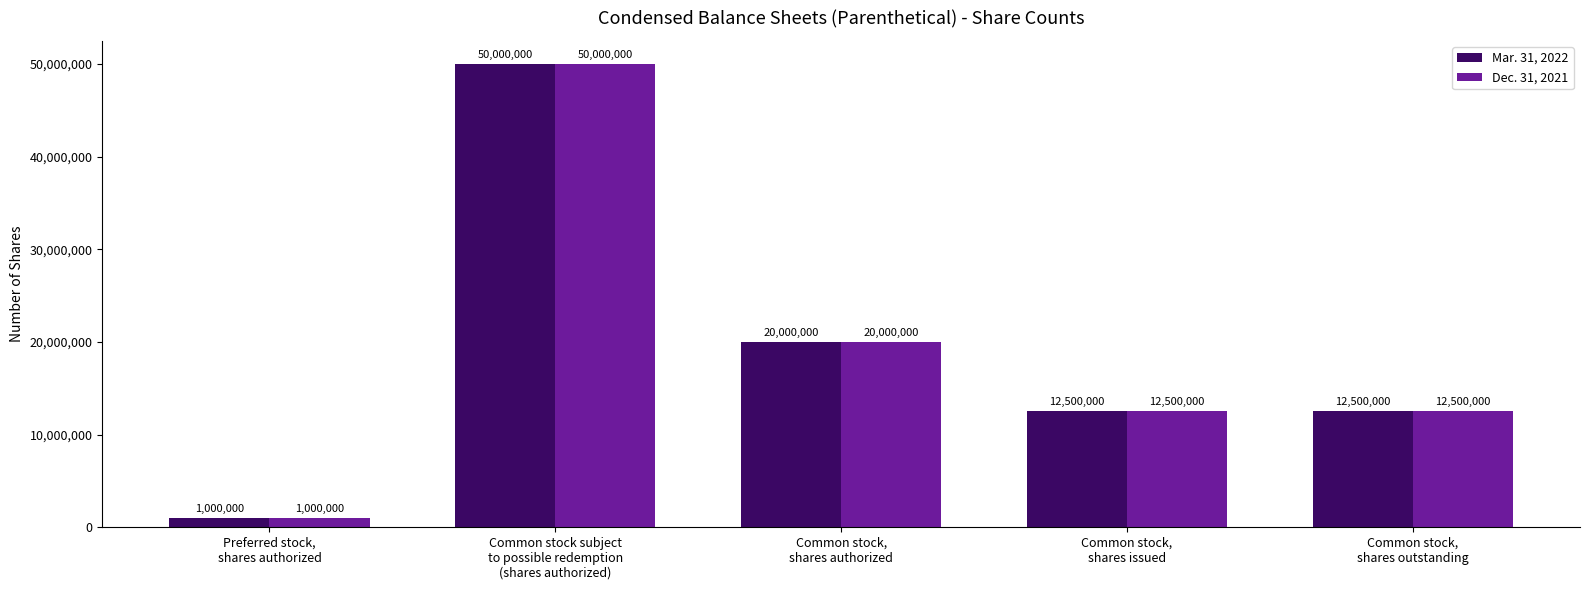

What is the sum of all Dec. 31, 2021 values?

96000000